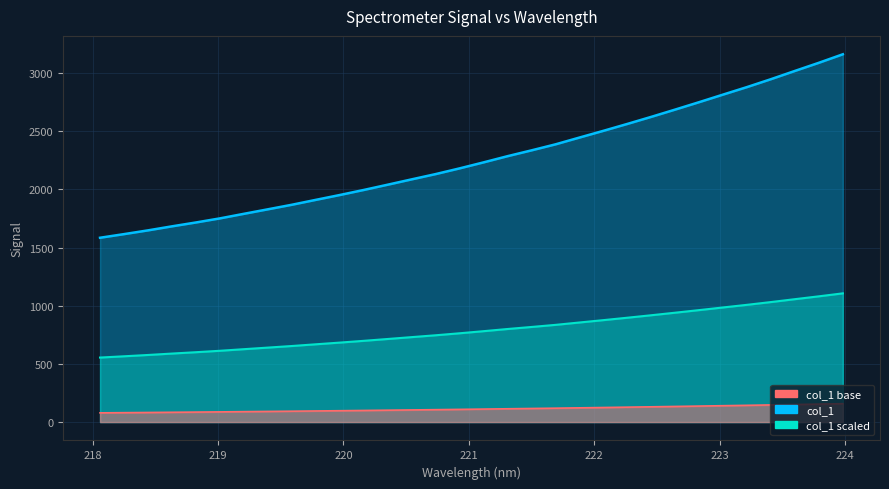

Approximately how many times larger is the value at 220.1623 compared to 220.3533?

1.0